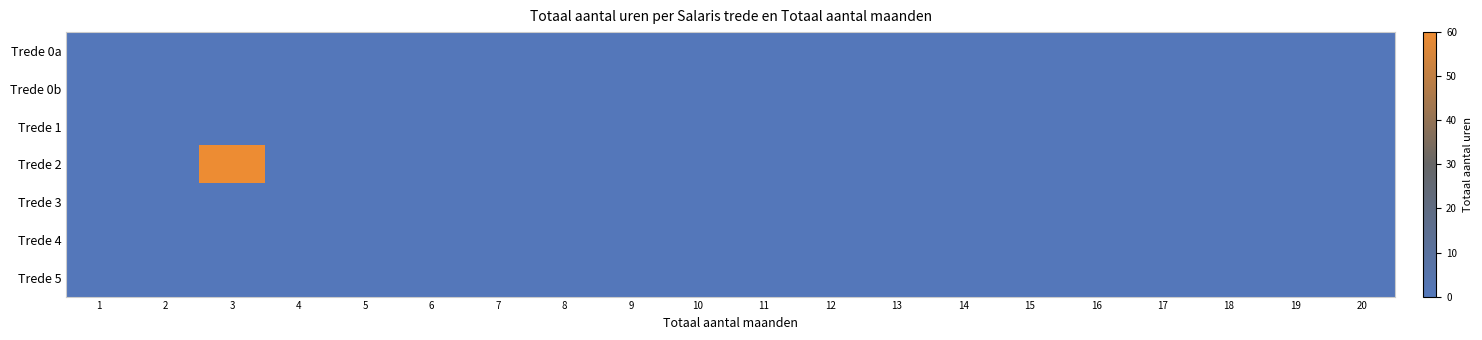

Reading left to right, transcribe all the data shown in this chart.

Trede 0a: 1=0	2=0	3=0	4=0	5=0	6=0	7=0	8=0	9=0	10=0	11=0	12=0	13=0	14=0	15=0	16=0	17=0	18=0	19=0	20=0
Trede 0b: 1=0	2=0	3=0	4=0	5=0	6=0	7=0	8=0	9=0	10=0	11=0	12=0	13=0	14=0	15=0	16=0	17=0	18=0	19=0	20=0
Trede 1: 1=0	2=0	3=0	4=0	5=0	6=0	7=0	8=0	9=0	10=0	11=0	12=0	13=0	14=0	15=0	16=0	17=0	18=0	19=0	20=0
Trede 2: 1=0	2=0	3=60	4=0	5=0	6=0	7=0	8=0	9=0	10=0	11=0	12=0	13=0	14=0	15=0	16=0	17=0	18=0	19=0	20=0
Trede 3: 1=0	2=0	3=0	4=0	5=0	6=0	7=0	8=0	9=0	10=0	11=0	12=0	13=0	14=0	15=0	16=0	17=0	18=0	19=0	20=0
Trede 4: 1=0	2=0	3=0	4=0	5=0	6=0	7=0	8=0	9=0	10=0	11=0	12=0	13=0	14=0	15=0	16=0	17=0	18=0	19=0	20=0
Trede 5: 1=0	2=0	3=0	4=0	5=0	6=0	7=0	8=0	9=0	10=0	11=0	12=0	13=0	14=0	15=0	16=0	17=0	18=0	19=0	20=0